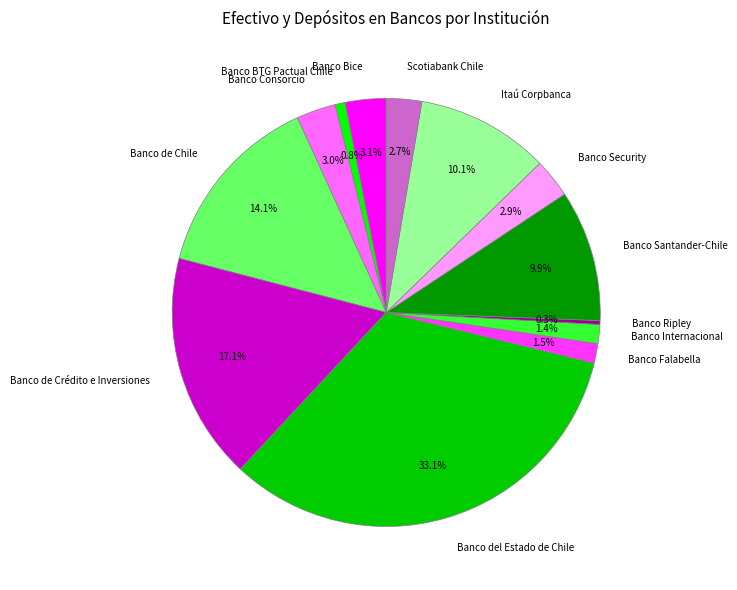

To the nearest percent, what is the average slice percentage?

8%